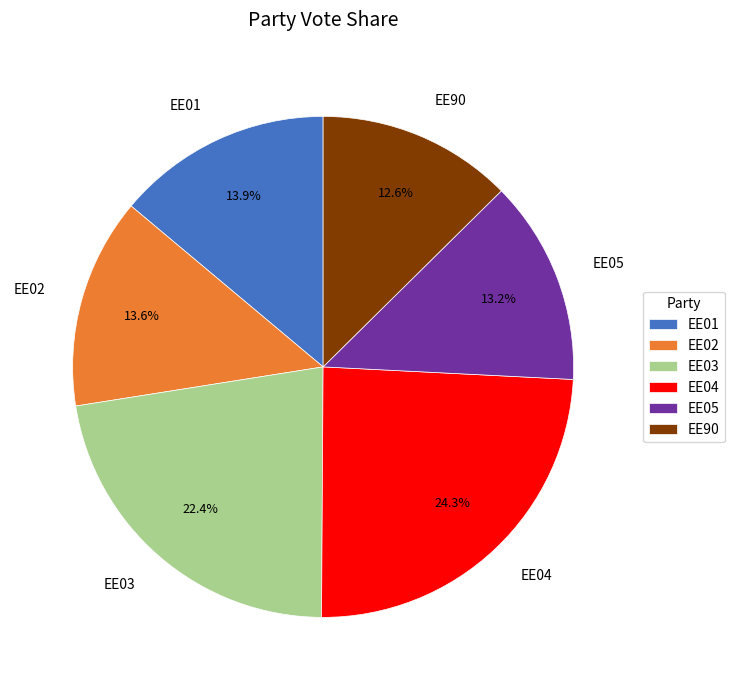

How many segments does this pie chart have?

6